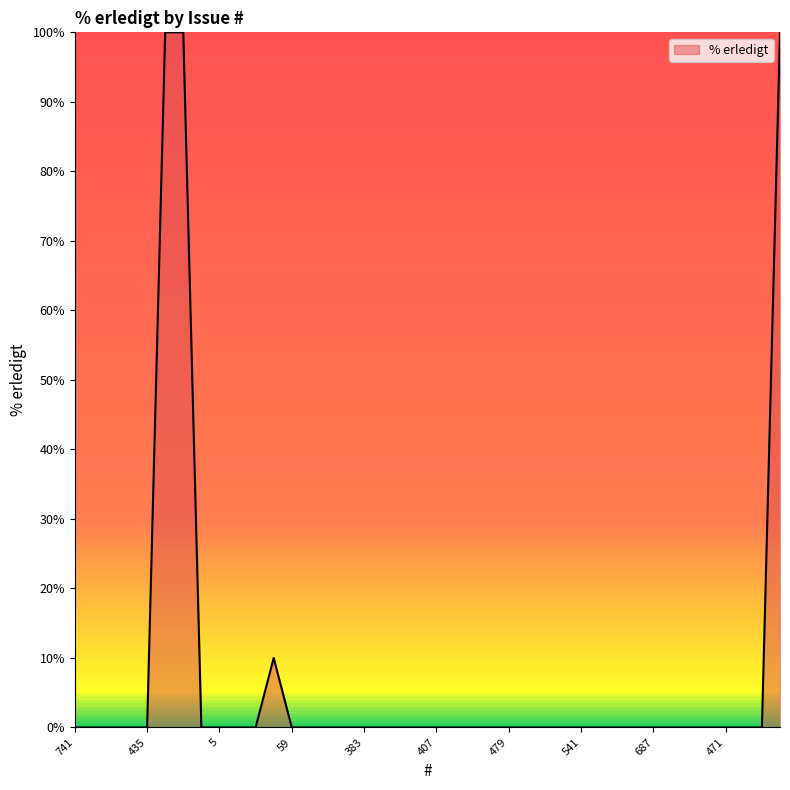

How many lines are shown in the chart?

1